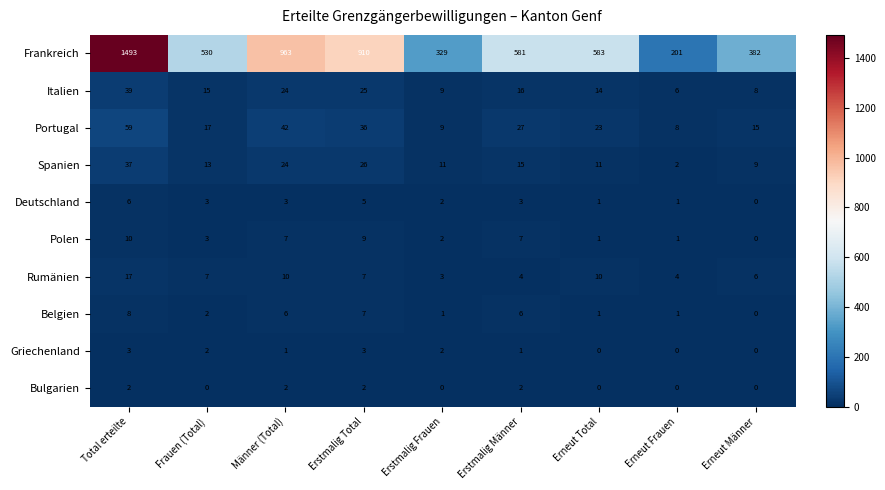

Which series has the largest range (max minus min)?

Frankreich